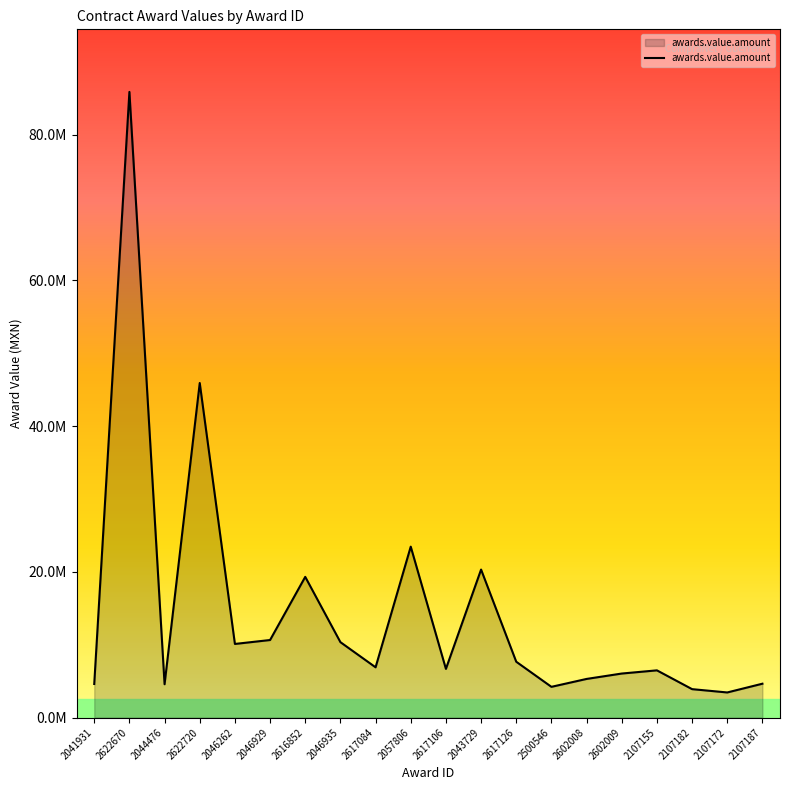

Where does the data first go above 6903546?

2622670